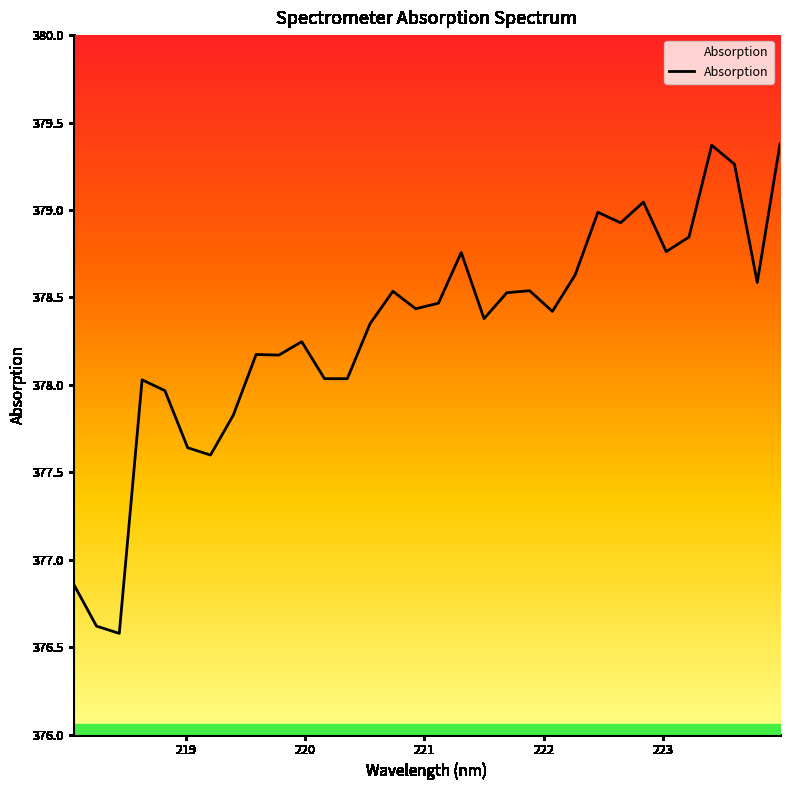

What is the minimum value shown in the chart?

376.6